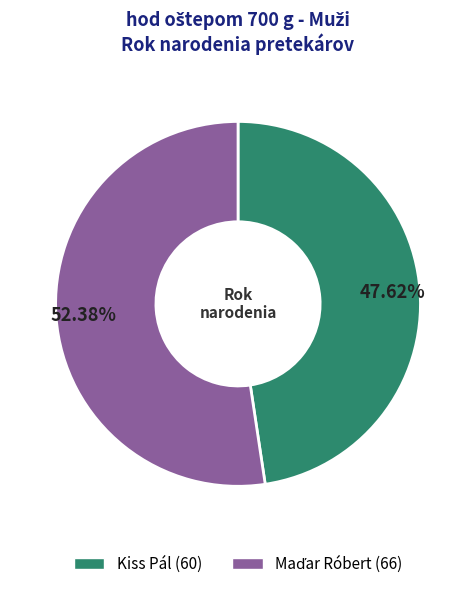

The Kiss Pál slice represents 34% of the pie. True or false?

False